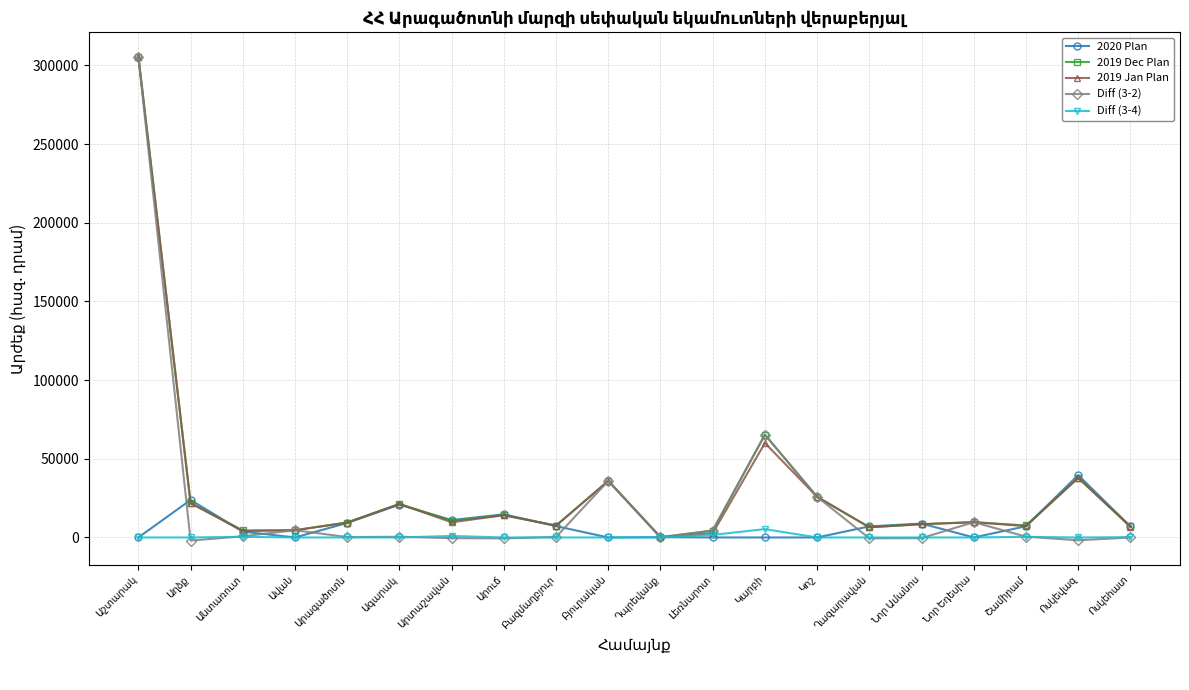

What is the value of the 2019 Jan Plan point at the 8th from the left?

14144.0